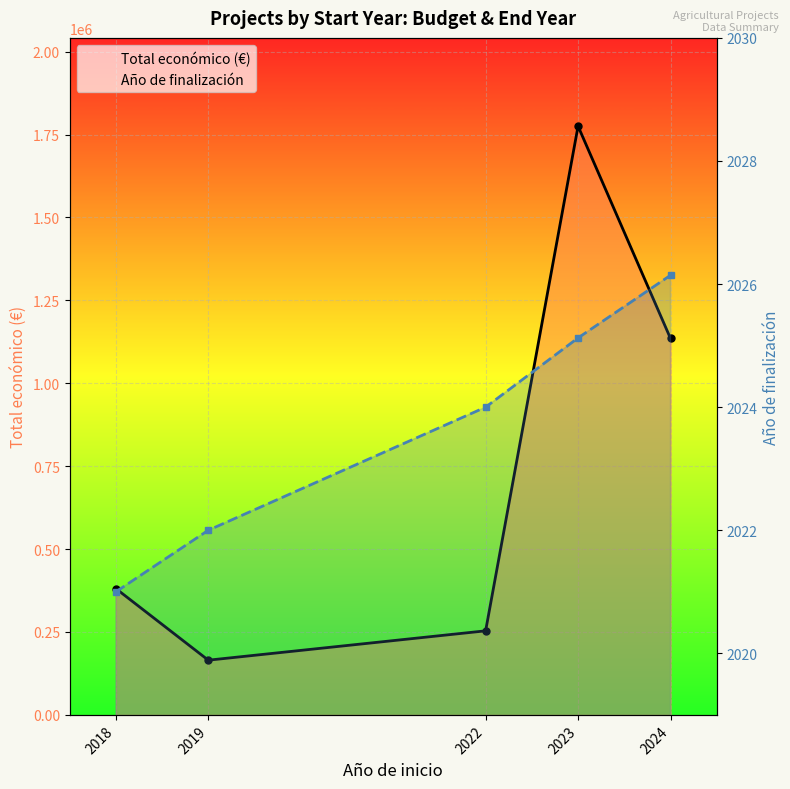

What is the spread (max minus min) of values at 2019?

162973.0